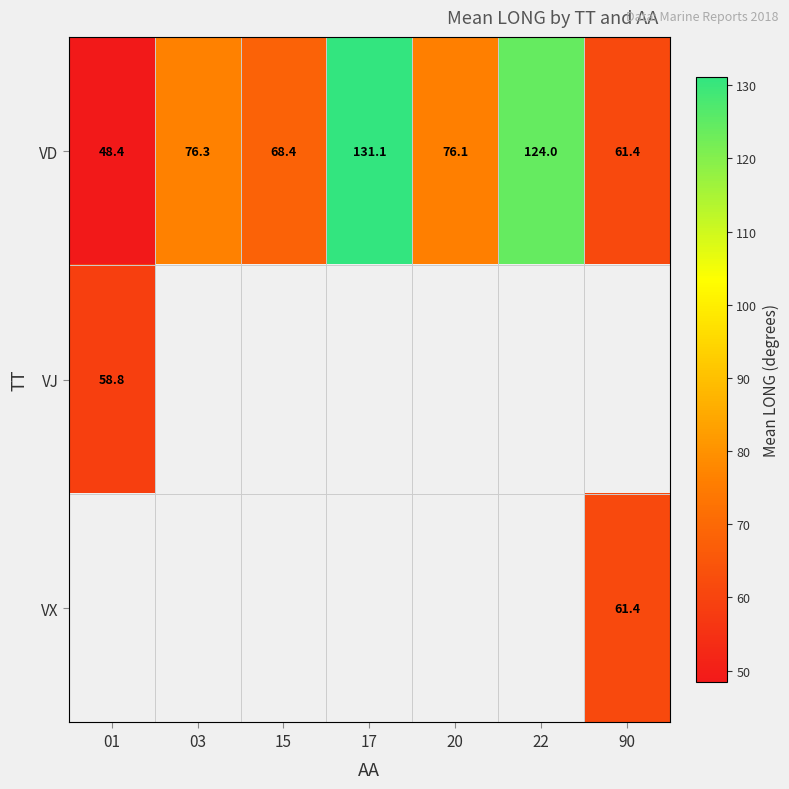

At which label is VD closest to 89?

03